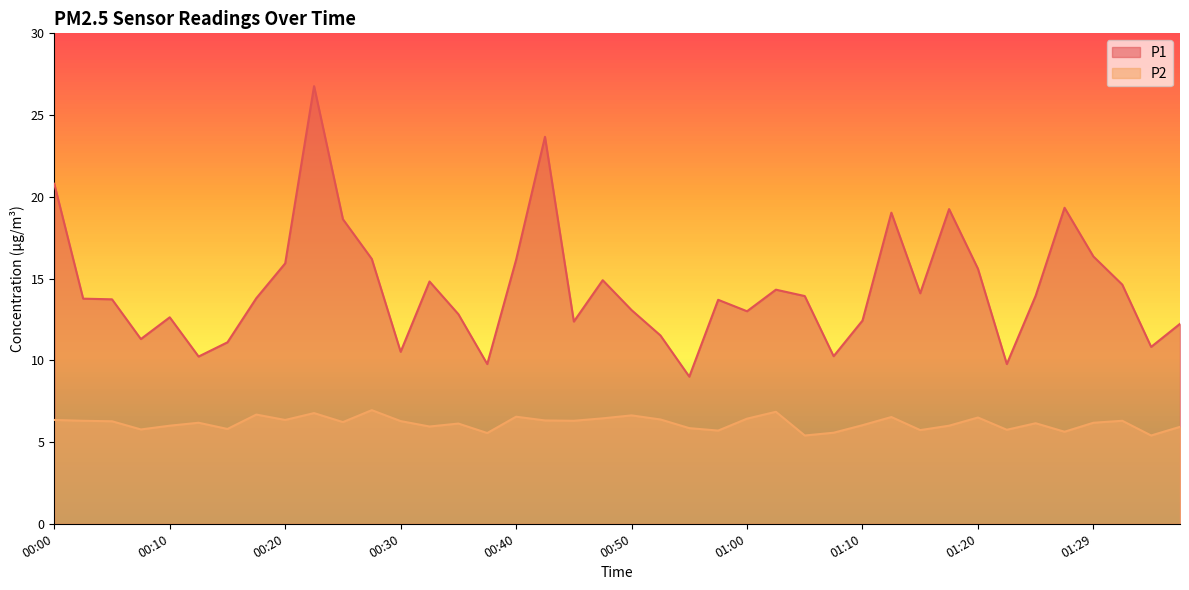

Read the P1 value at 00:42.

23.7